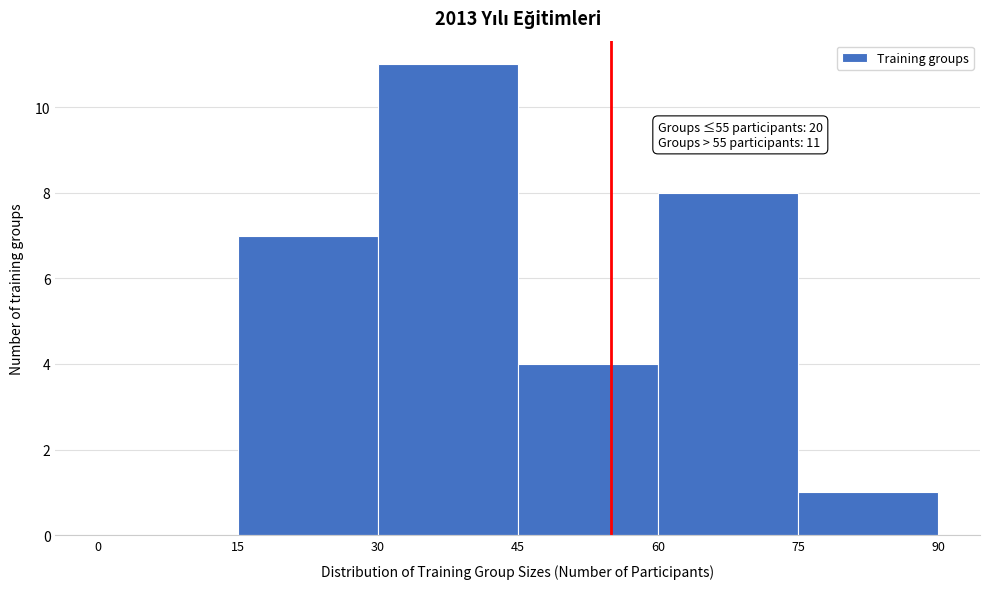

Which range on the x-axis has the tallest bar?

30 to 45